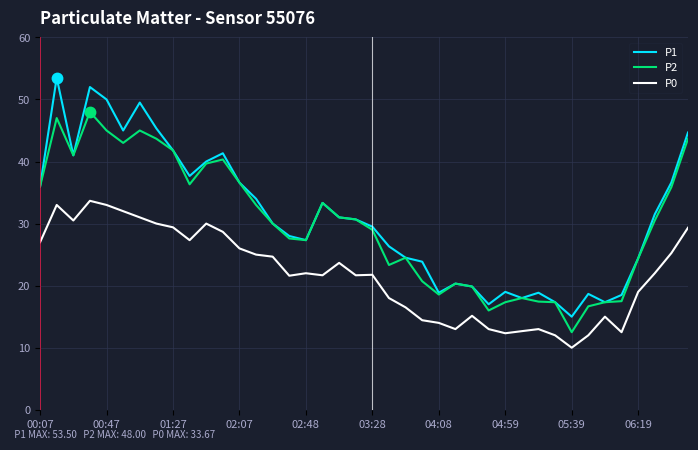

True or false: P0 and P2 intersect in this chart.

False